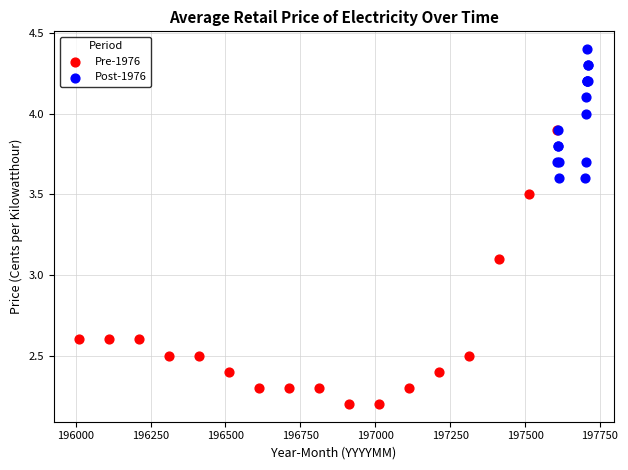

Which series reaches the maximum Y coordinate?

Post-1976